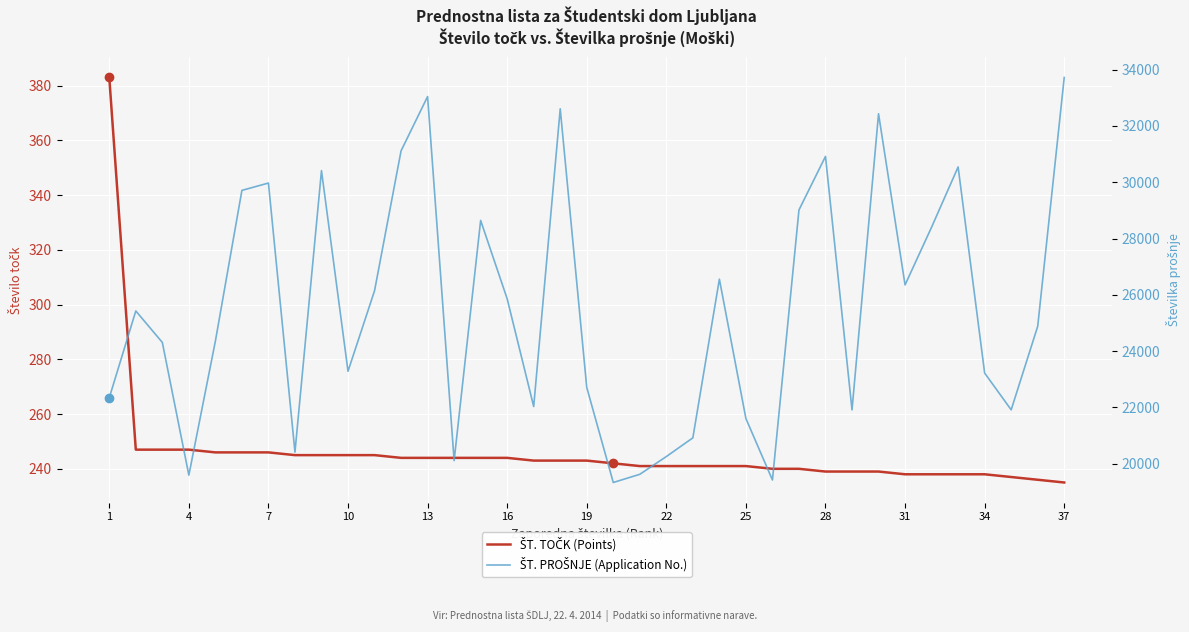

Between 28 and 29, which is larger?

28